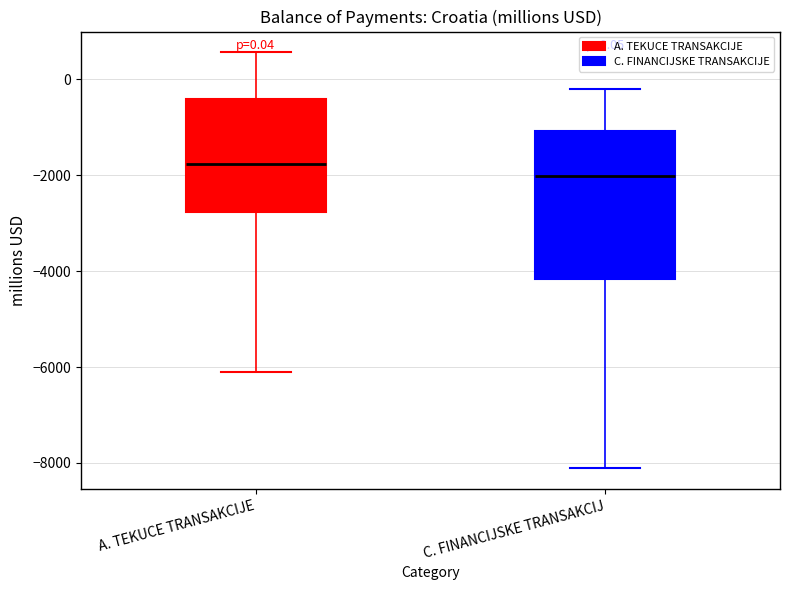

Which box has the highest median line?

A. TEKUCE TRANSAKCIJE